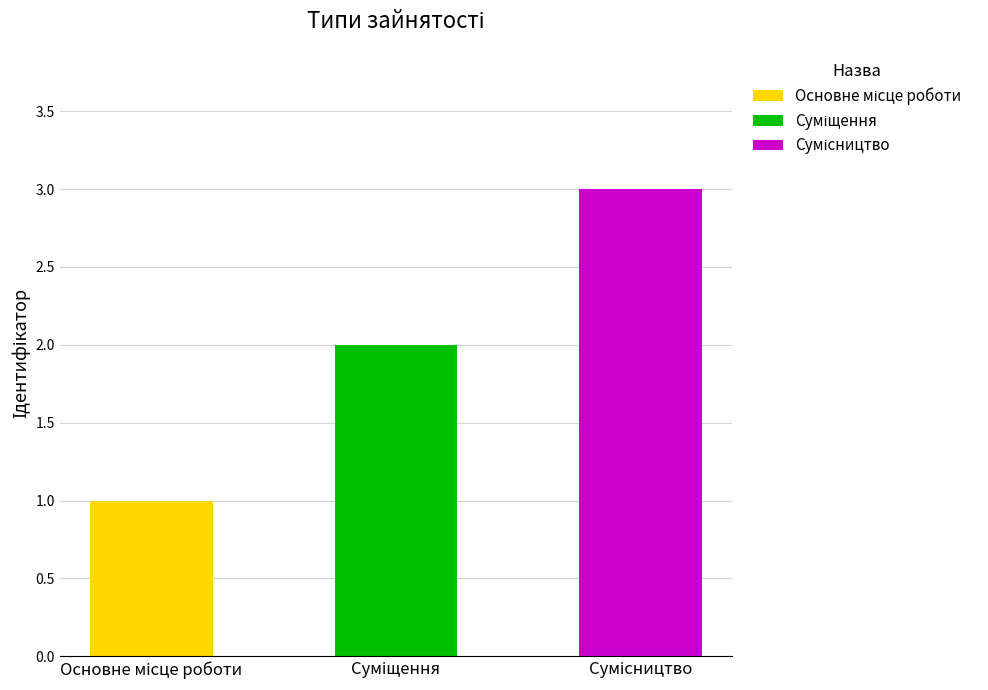

The chart shows a value of 3 at Суміщення. True or false?

False